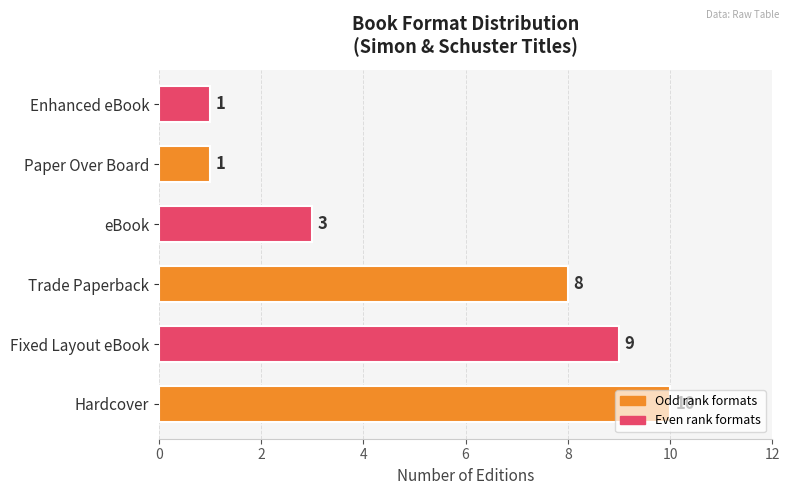

Approximately how many times larger is the value at Fixed Layout eBook compared to Enhanced eBook?

9.0